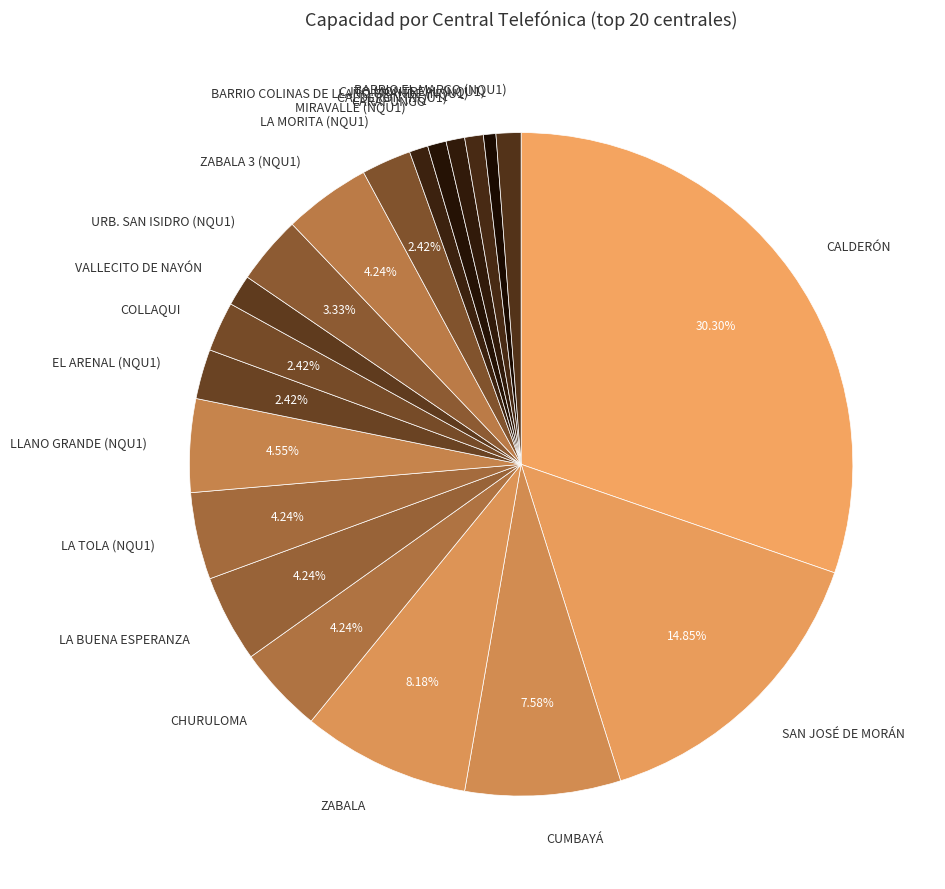

The CJTO.MONTREAL (NQU1) slice represents 11% of the pie. True or false?

False